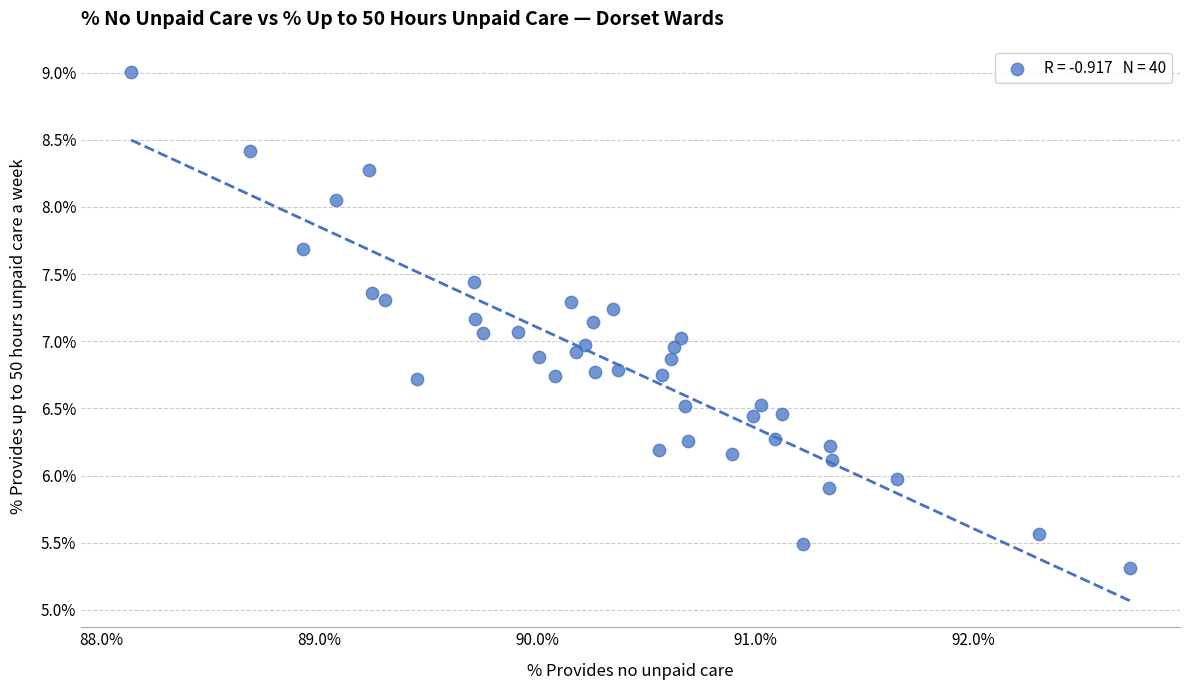

What is the range of Y values (max minus min)?

3.7